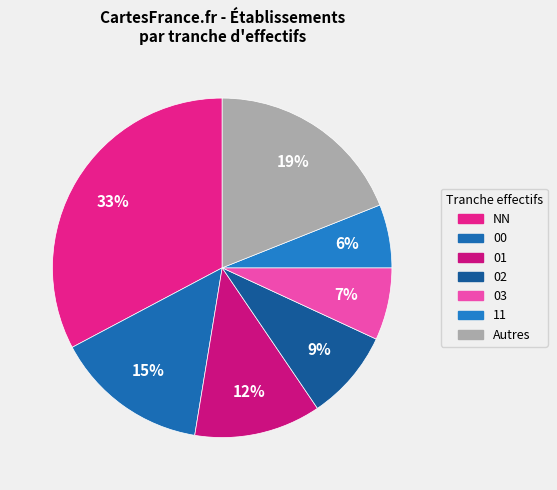

Which category has the smallest portion of the pie?

11